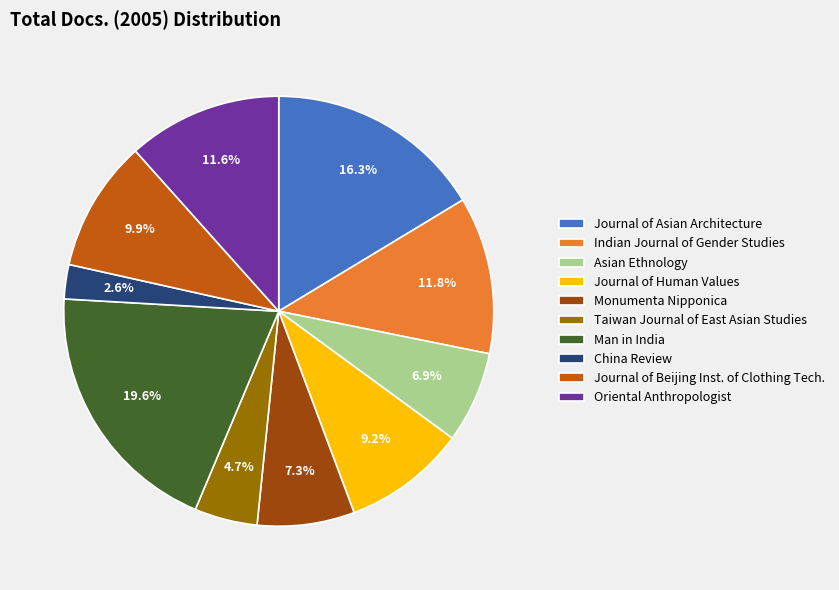

What is the ratio of the value at Monumenta Nipponica to the value at Journal of Beijing Inst. of Clothing Tech.?

0.7